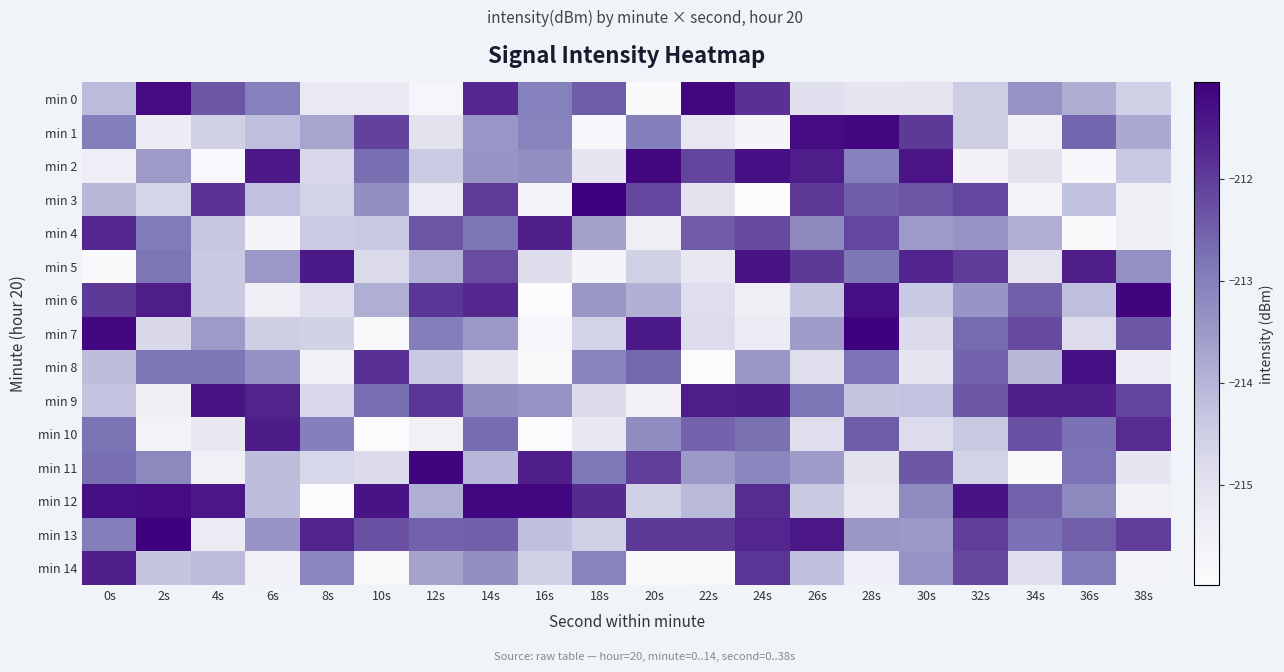

Reading left to right, what are all the values shown in this chart?

min 0: 0s=-214.1	2s=-211.3	4s=-212.3	6s=-213.0	8s=-215.2	10s=-215.2	12s=-215.7	14s=-211.7	16s=-213.0	18s=-212.5	20s=-215.9	22s=-211.2	24s=-211.8	26s=-214.9	28s=-215.1	30s=-215.1	32s=-214.5	34s=-213.4	36s=-213.8	38s=-214.6
min 1: 0s=-212.9	2s=-215.3	4s=-214.5	6s=-214.2	8s=-213.7	10s=-212.1	12s=-215.0	14s=-213.4	16s=-213.0	18s=-215.8	20s=-213.0	22s=-215.2	24s=-215.7	26s=-211.3	28s=-211.2	30s=-212.0	32s=-214.5	34s=-215.5	36s=-212.6	38s=-213.8
min 2: 0s=-215.4	2s=-213.5	4s=-215.8	6s=-211.5	8s=-214.7	10s=-212.7	12s=-214.4	14s=-213.4	16s=-213.3	18s=-215.1	20s=-211.2	22s=-212.1	24s=-211.3	26s=-211.5	28s=-213.0	30s=-211.4	32s=-215.6	34s=-215.0	36s=-215.8	38s=-214.4
min 3: 0s=-214.1	2s=-214.7	4s=-211.9	6s=-214.2	8s=-214.6	10s=-213.3	12s=-215.3	14s=-212.0	16s=-215.6	18s=-211.1	20s=-212.1	22s=-215.0	24s=-216.0	26s=-211.9	28s=-212.5	30s=-212.4	32s=-212.2	34s=-215.6	36s=-214.2	38s=-215.4
min 4: 0s=-211.7	2s=-212.9	4s=-214.4	6s=-215.7	8s=-214.5	10s=-214.4	12s=-212.4	14s=-212.8	16s=-211.6	18s=-213.6	20s=-215.4	22s=-212.4	24s=-212.2	26s=-213.2	28s=-212.2	30s=-213.5	32s=-213.4	34s=-213.9	36s=-215.9	38s=-215.5
min 5: 0s=-215.9	2s=-212.8	4s=-214.4	6s=-213.5	8s=-211.5	10s=-214.8	12s=-214.0	14s=-212.2	16s=-214.9	18s=-215.6	20s=-214.6	22s=-215.2	24s=-211.4	26s=-212.0	28s=-212.8	30s=-211.7	32s=-212.0	34s=-215.1	36s=-211.5	38s=-213.3
min 6: 0s=-212.0	2s=-211.5	4s=-214.4	6s=-215.5	8s=-214.9	10s=-213.9	12s=-211.9	14s=-211.7	16s=-216.0	18s=-213.5	20s=-213.9	22s=-214.9	24s=-215.4	26s=-214.3	28s=-211.3	30s=-214.4	32s=-213.4	34s=-212.5	36s=-214.2	38s=-211.1
min 7: 0s=-211.2	2s=-214.7	4s=-213.5	6s=-214.5	8s=-214.6	10s=-215.8	12s=-213.0	14s=-213.5	16s=-215.8	18s=-214.6	20s=-211.5	22s=-214.8	24s=-215.3	26s=-213.6	28s=-211.1	30s=-214.8	32s=-212.6	34s=-212.2	36s=-214.8	38s=-212.4
min 8: 0s=-214.2	2s=-212.8	4s=-212.8	6s=-213.3	8s=-215.6	10s=-211.8	12s=-214.4	14s=-215.1	16s=-215.8	18s=-213.1	20s=-212.6	22s=-215.9	24s=-213.4	26s=-214.9	28s=-212.8	30s=-215.1	32s=-212.6	34s=-214.1	36s=-211.3	38s=-215.3
min 9: 0s=-214.3	2s=-215.4	4s=-211.4	6s=-211.6	8s=-214.7	10s=-212.7	12s=-211.9	14s=-213.2	16s=-213.4	18s=-214.8	20s=-215.5	22s=-211.5	24s=-211.5	26s=-212.8	28s=-214.3	30s=-214.3	32s=-212.4	34s=-211.5	36s=-211.6	38s=-212.1
min 10: 0s=-212.8	2s=-215.6	4s=-215.2	6s=-211.5	8s=-213.0	10s=-216.0	12s=-215.5	14s=-212.7	16s=-216.0	18s=-215.2	20s=-213.3	22s=-212.5	24s=-212.7	26s=-214.9	28s=-212.4	30s=-214.8	32s=-214.4	34s=-212.3	36s=-212.8	38s=-211.8
min 11: 0s=-212.7	2s=-213.2	4s=-215.5	6s=-214.2	8s=-214.7	10s=-214.8	12s=-211.1	14s=-214.0	16s=-211.5	18s=-212.9	20s=-212.0	22s=-213.5	24s=-213.1	26s=-213.5	28s=-215.0	30s=-212.4	32s=-214.6	34s=-215.9	36s=-212.8	38s=-215.1
min 12: 0s=-211.3	2s=-211.2	4s=-211.4	6s=-214.2	8s=-215.9	10s=-211.4	12s=-213.9	14s=-211.2	16s=-211.2	18s=-211.7	20s=-214.5	22s=-214.1	24s=-211.8	26s=-214.4	28s=-215.2	30s=-213.2	32s=-211.3	34s=-212.5	36s=-213.2	38s=-215.5
min 13: 0s=-212.9	2s=-211.1	4s=-215.3	6s=-213.4	8s=-211.6	10s=-212.3	12s=-212.5	14s=-212.5	16s=-214.2	18s=-214.5	20s=-212.0	22s=-212.0	24s=-211.7	26s=-211.4	28s=-213.5	30s=-213.5	32s=-212.0	34s=-212.8	36s=-212.5	38s=-212.0
min 14: 0s=-211.6	2s=-214.3	4s=-214.1	6s=-215.5	8s=-213.1	10s=-215.8	12s=-213.7	14s=-213.3	16s=-214.6	18s=-213.1	20s=-215.9	22s=-215.8	24s=-211.9	26s=-214.2	28s=-215.4	30s=-213.4	32s=-212.2	34s=-214.9	36s=-212.9	38s=-215.6